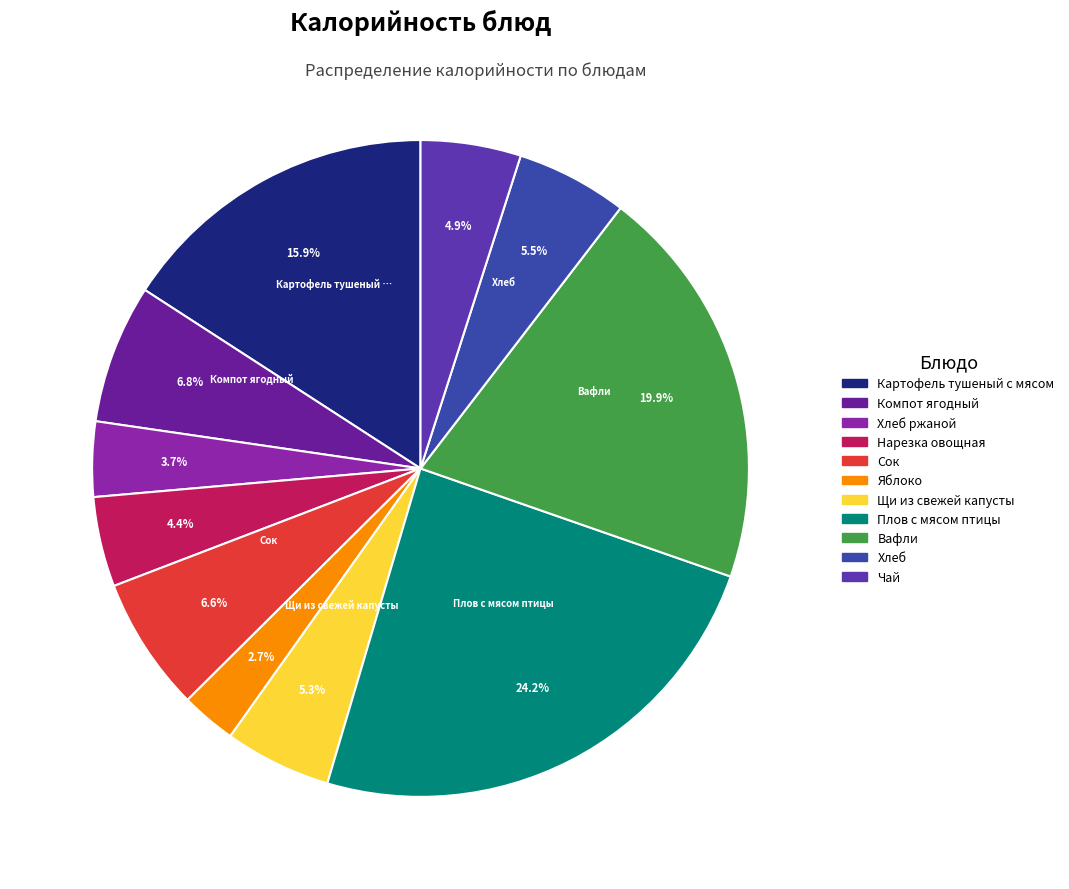

How many slices are in this pie chart?

11